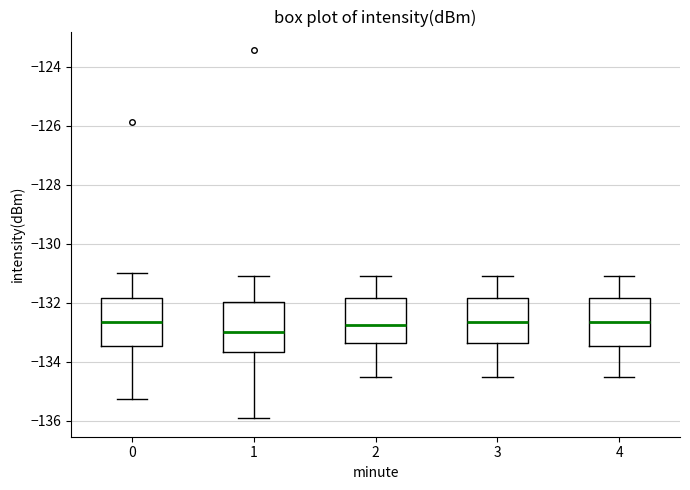

Where does the median line of the box at x = 2 sit on the y-axis? The values are not printed on the chart, so give them approximately, as read against the axis.

-132.8